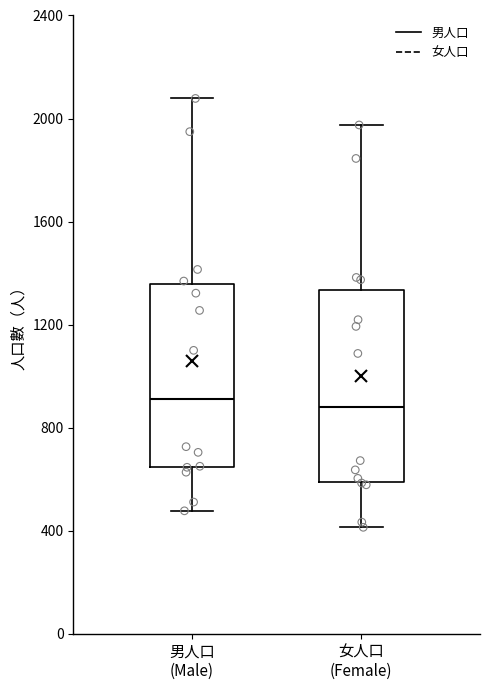

Reading left to right, transcribe this box plot: for each box, give where its median line is, the range the box spans, and where its two whiskers end, as read against the y-axis. The values are not printed on the chart, so give them approximately, as read against the axis.

男人口 (Male): median 900, box 650 to 1350, whiskers 500 to 2100
女人口 (Female): median 900, box 600 to 1350, whiskers 400 to 2000